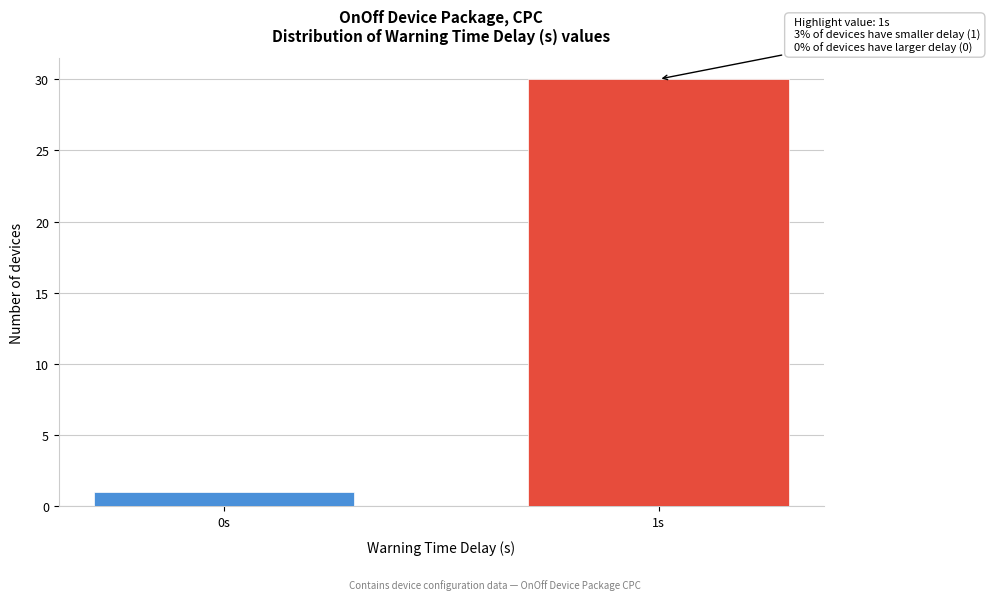

Reading left to right, what are all the values shown in this chart?

1	30